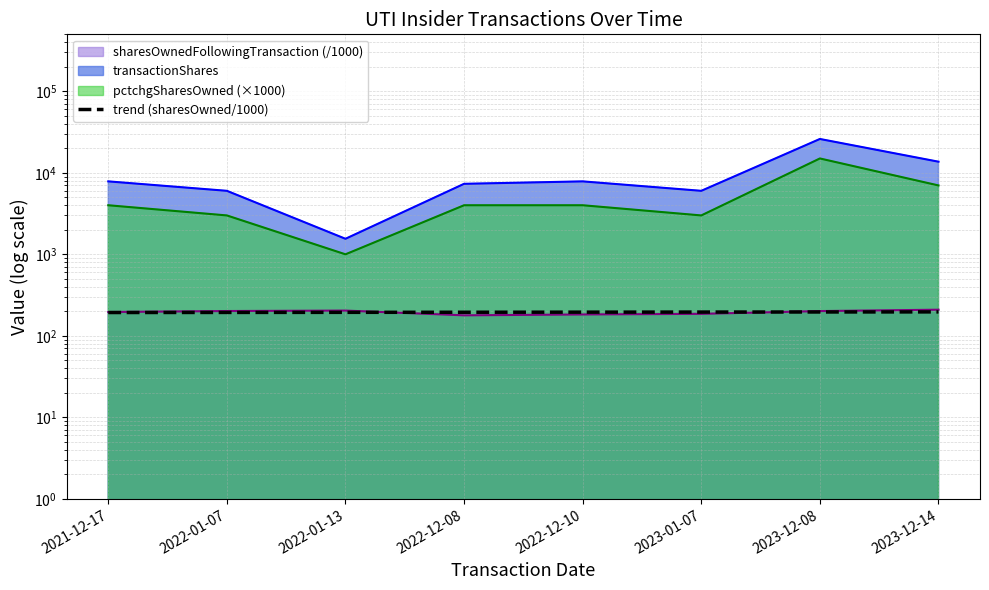

List the labels in order of value, largest first.

2023-12-14, 2023-12-08, 2023-01-07, 2022-12-10, 2022-12-08, 2022-01-13, 2022-01-07, 2021-12-17